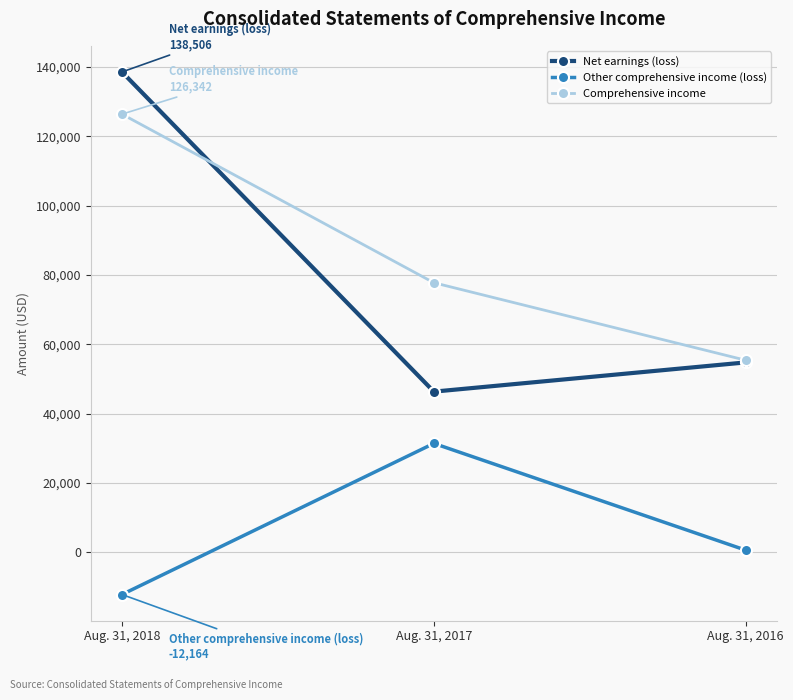

Reading right to left, what are all the values shown in this chart?

Net earnings (loss): Aug. 31, 2016=54762	Aug. 31, 2017=46332	Aug. 31, 2018=138506
Other comprehensive income (loss): Aug. 31, 2016=621	Aug. 31, 2017=31401	Aug. 31, 2018=-12164
Comprehensive income: Aug. 31, 2016=55383	Aug. 31, 2017=77733	Aug. 31, 2018=126342